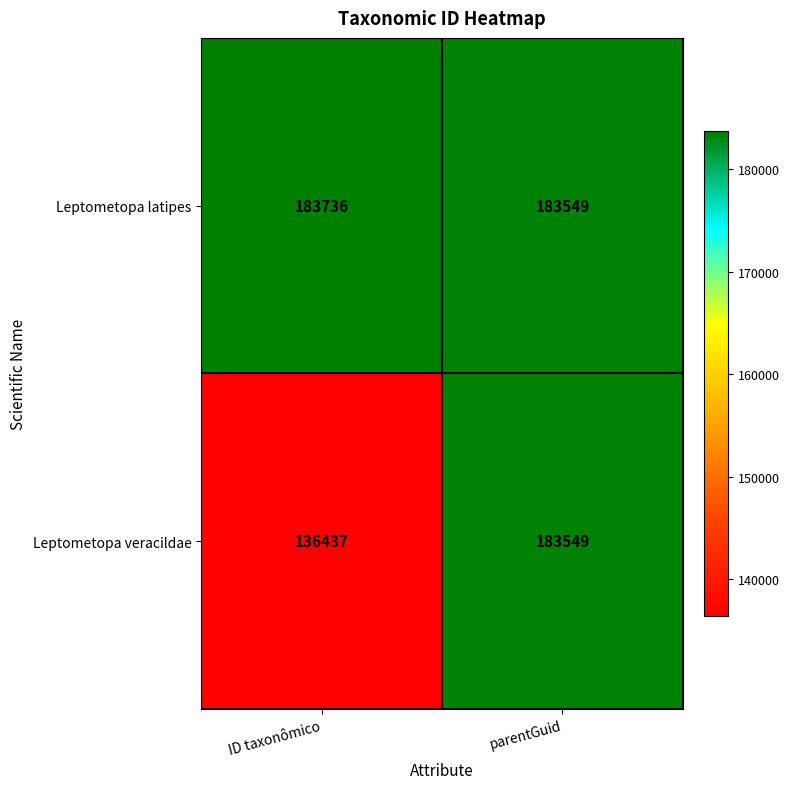

Rank the series by their maximum value, from lowest to highest.

Leptometopa veracildae, Leptometopa latipes